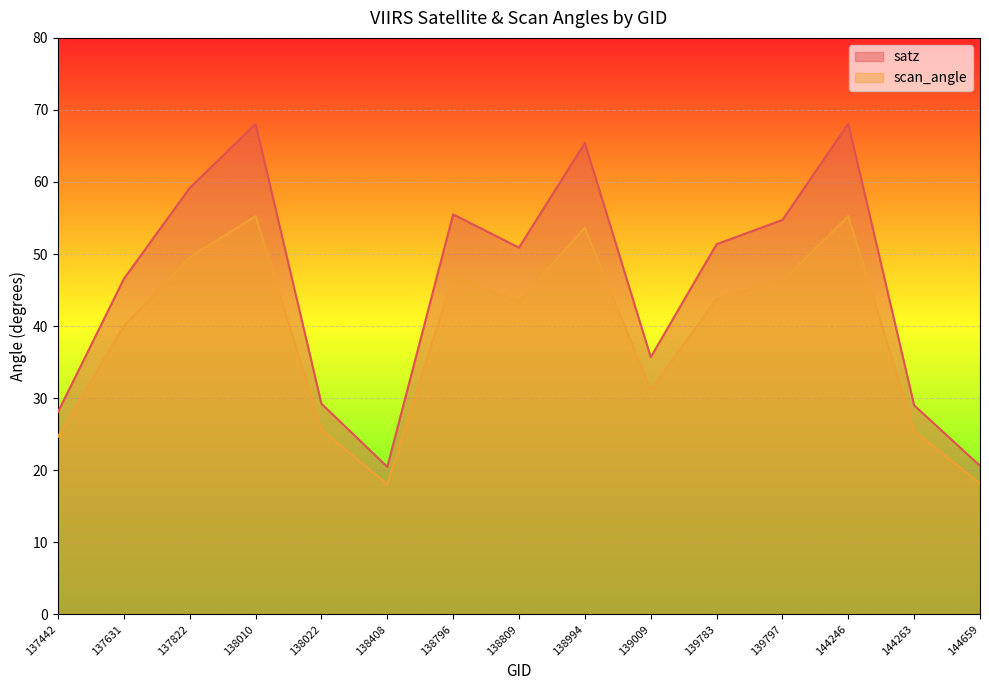

Is it true that satz equals 88.2 at 139797?

False